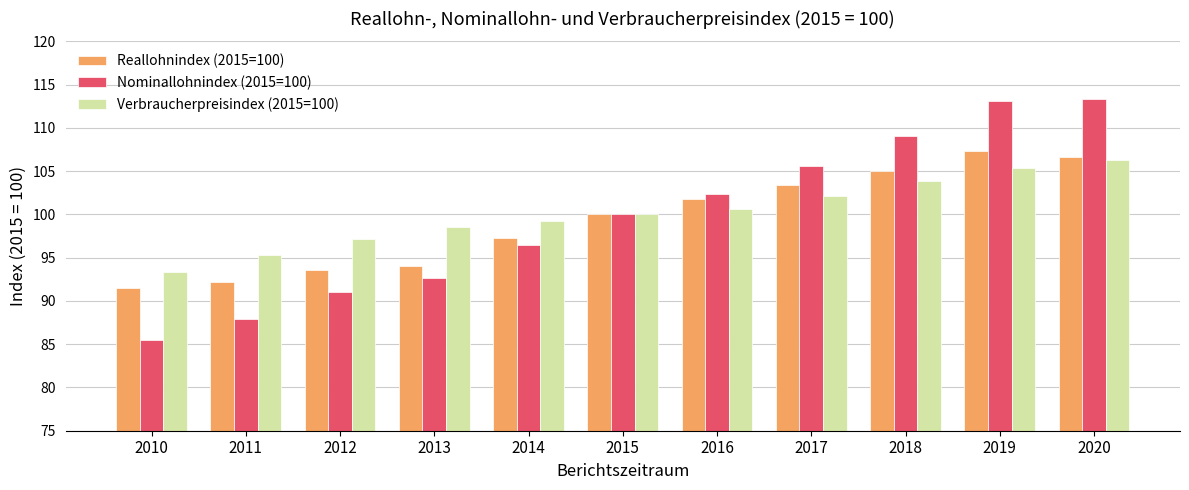

The Reallohnindex (2015=100) series shows 172.9 at 2016. True or false?

False